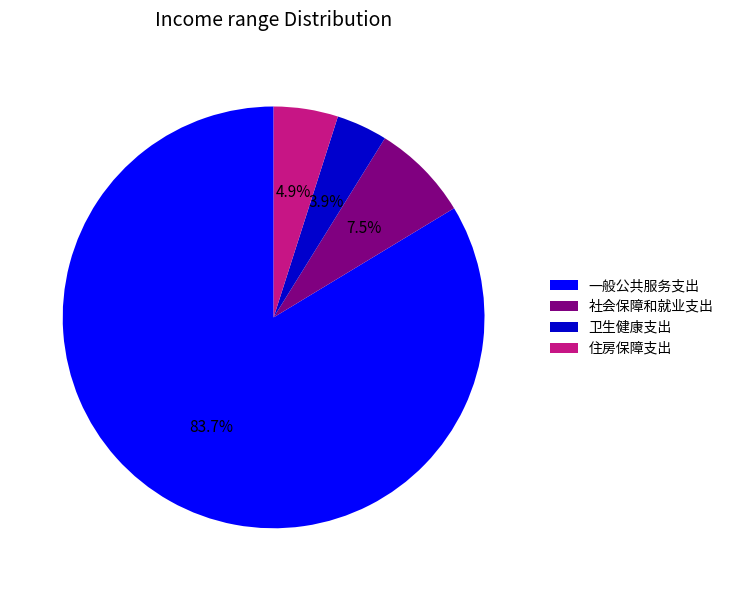

Which has a higher value, 卫生健康支出 or 一般公共服务支出?

一般公共服务支出